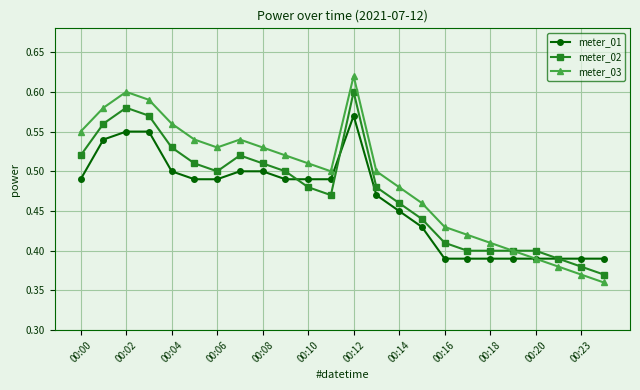

What are all the series names shown in the legend?

meter_01, meter_02, meter_03